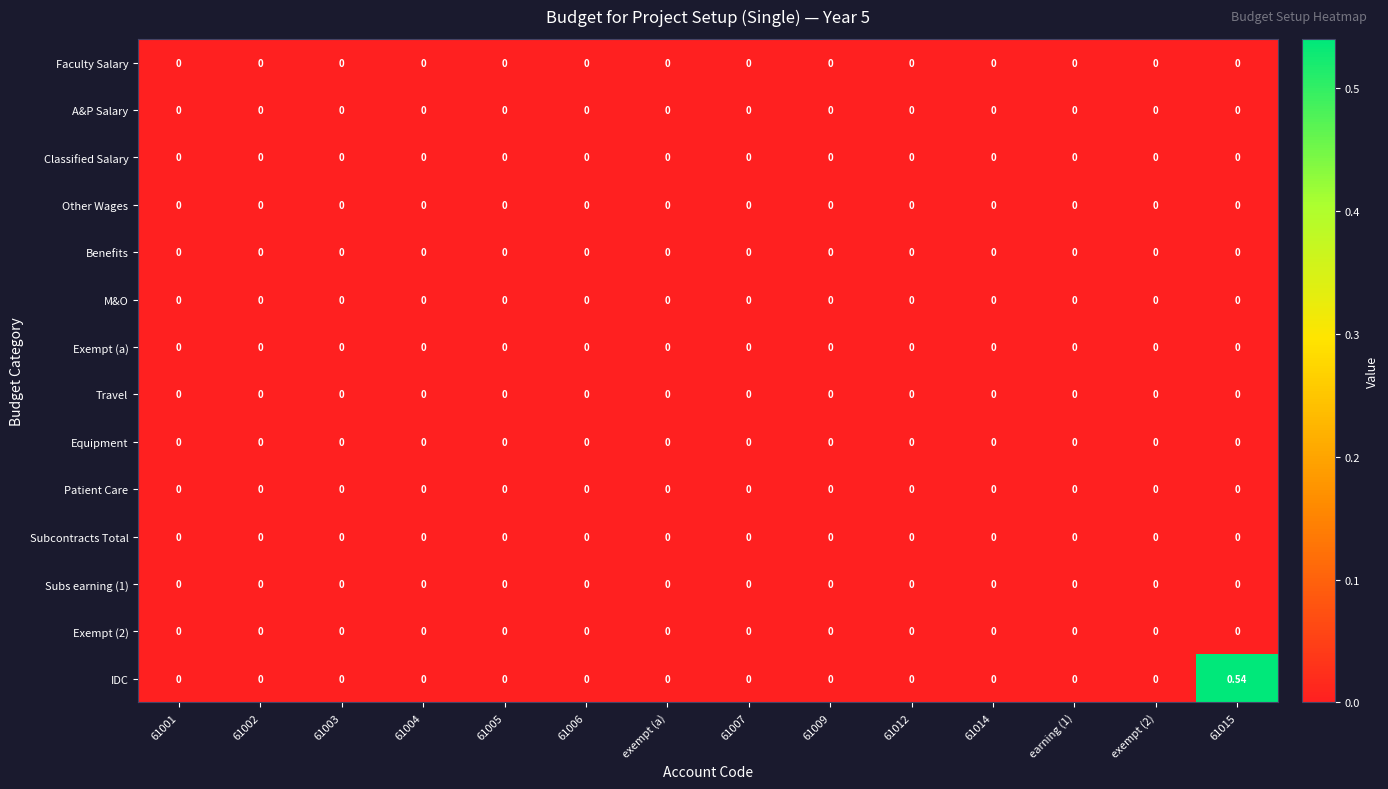

Which series has the largest total across all categories?

IDC